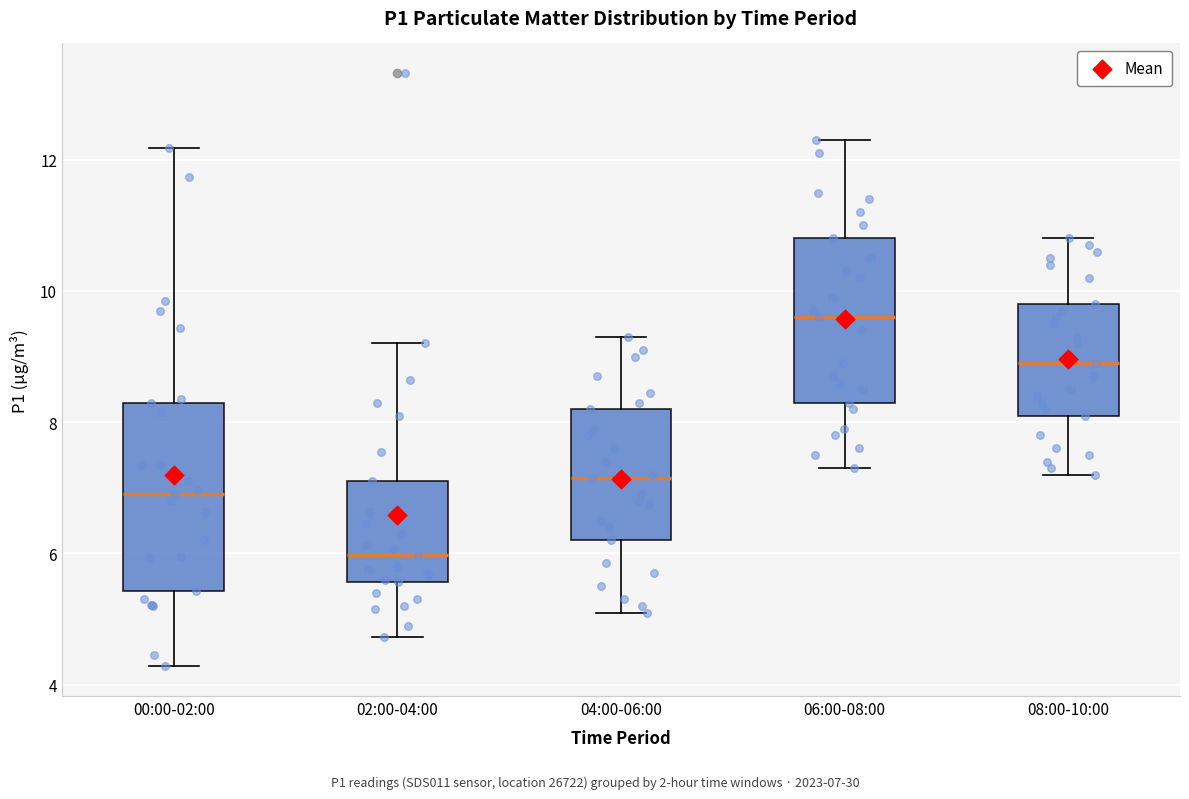

Comparing the boxes themselves (not the whiskers), which one is the tallest?

00:00-02:00